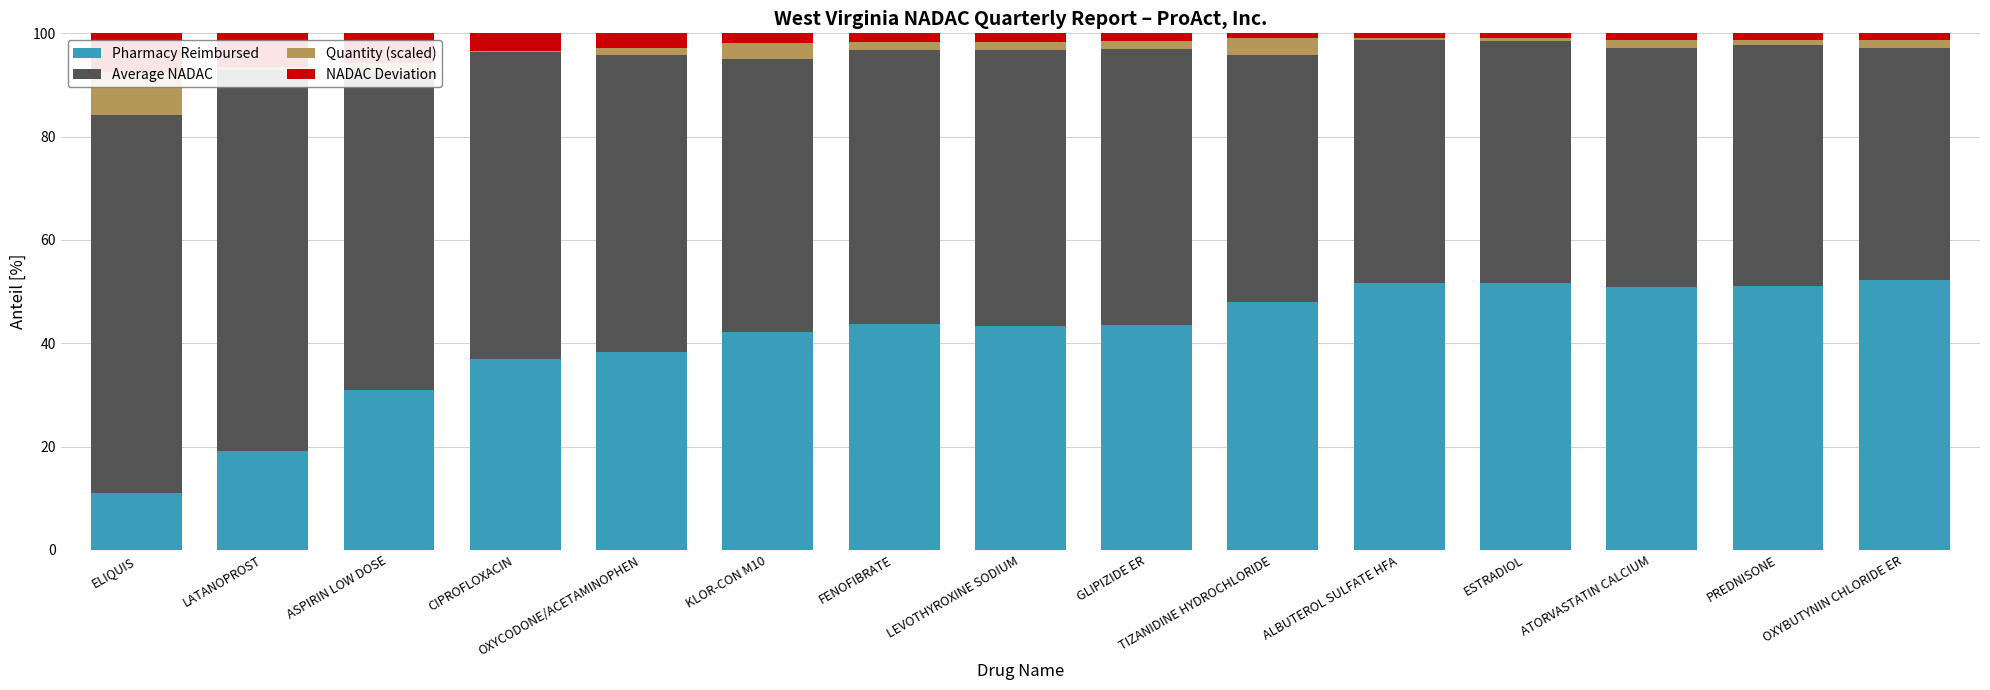

What are all the series names shown in the legend?

Pharmacy Reimbursed, Average NADAC, Quantity (scaled), NADAC Deviation